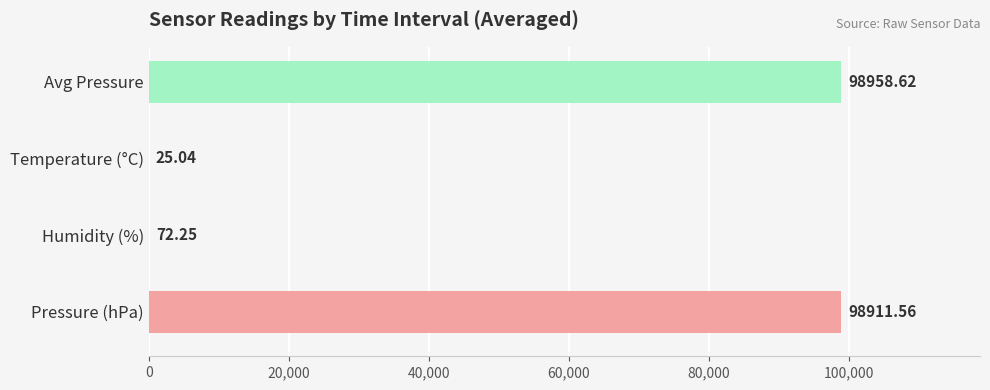

How many values exceed 98911?

2